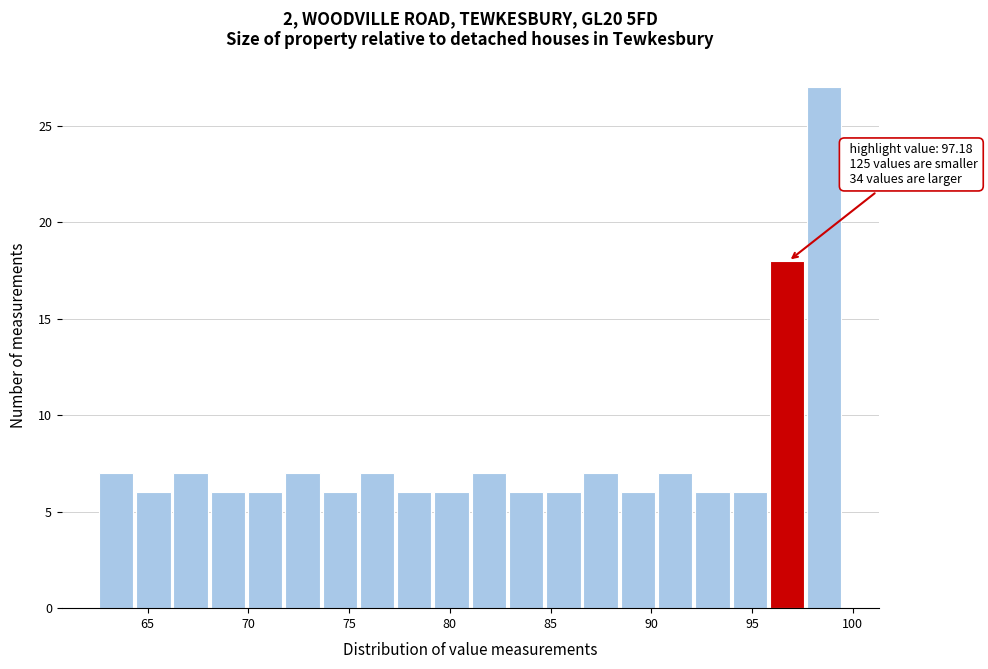

Read against the x-axis, roughly where is the centre of the tallest bar?

98.5